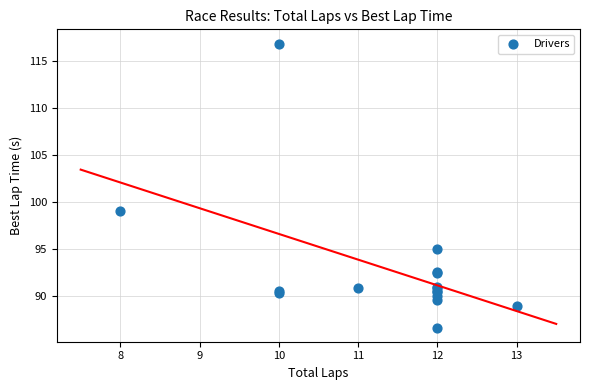

What Y value in the scatter plot is closest to 101?

99.0